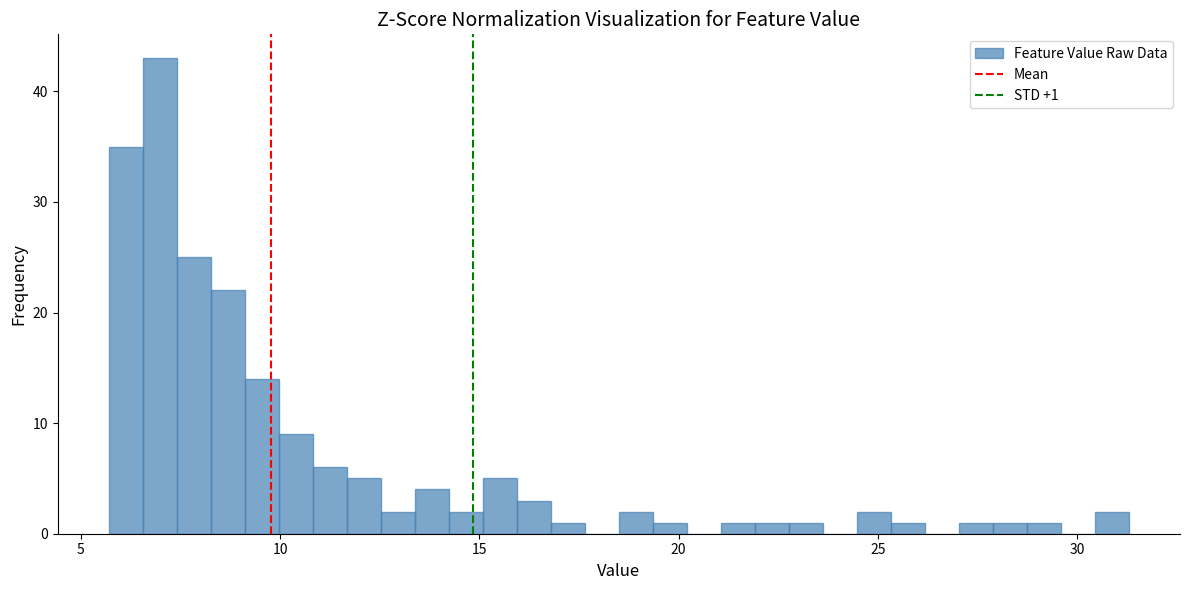

Around what value on the x-axis is the tallest bar? Give the approximate position of its centre, as read against the axis.

7.0